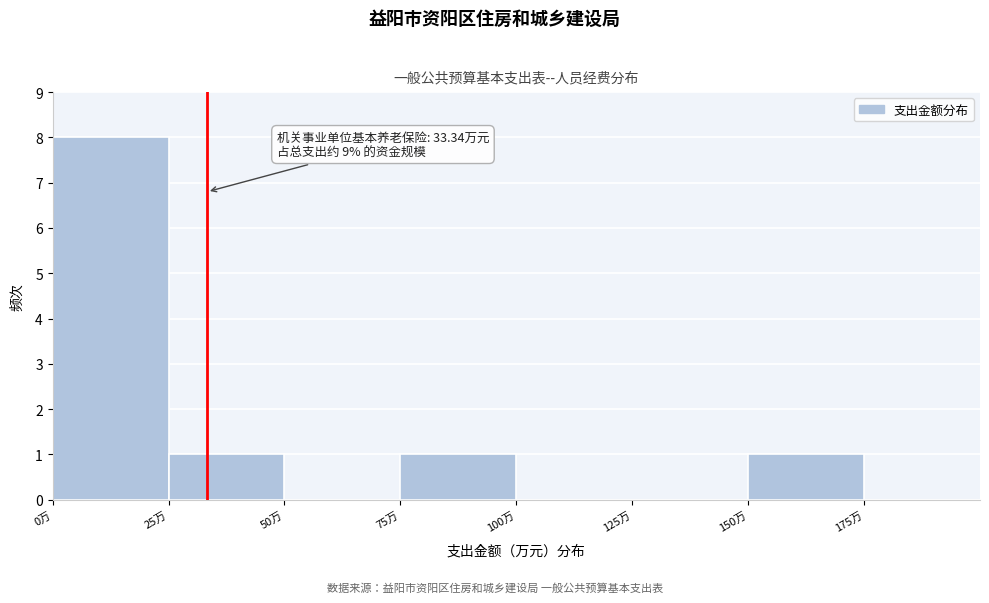

Which range on the x-axis has the tallest bar?

0 to 25